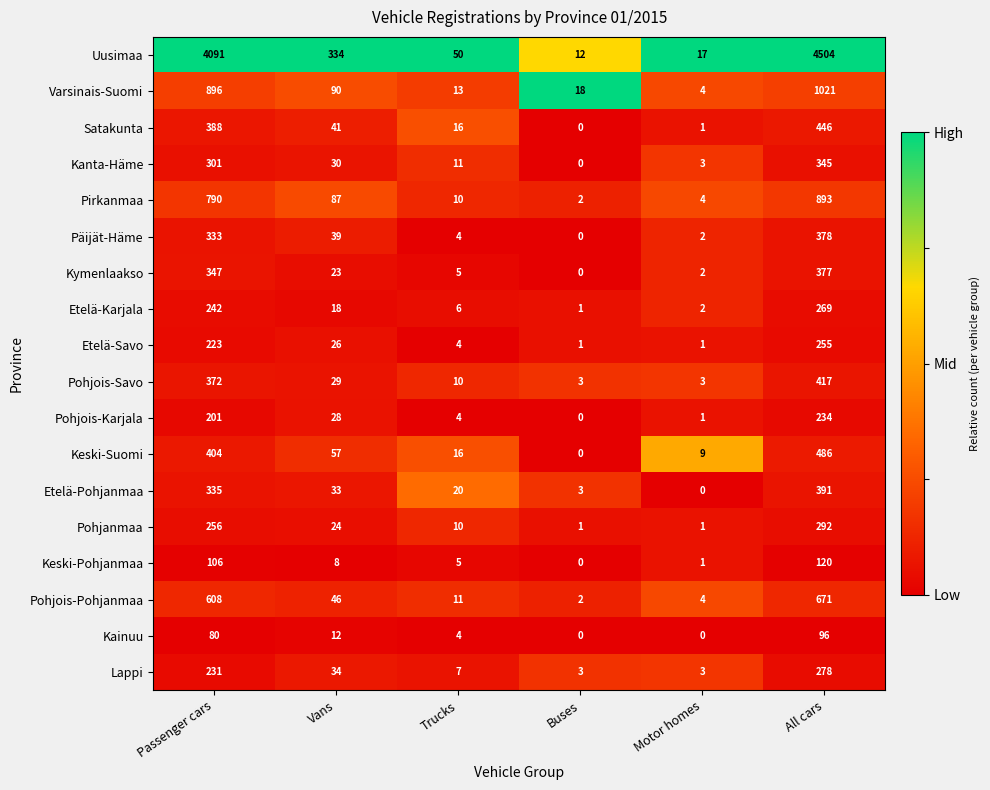

At which label does Varsinais-Suomi first exceed 90?

Passenger cars